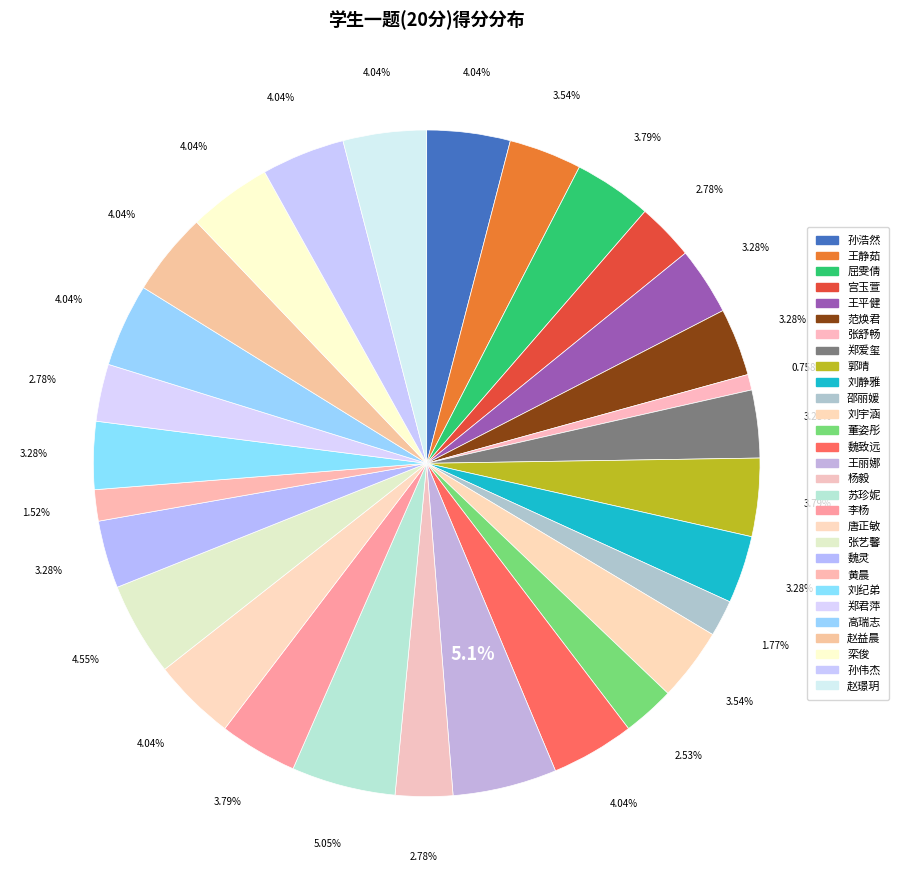

Count the number of slices in the pie.

29